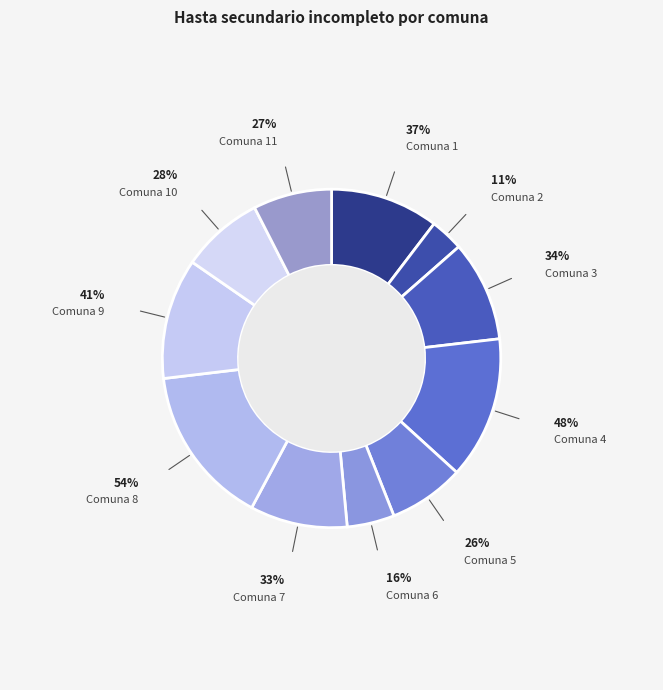

Does 9 represent more than half of the total?

No